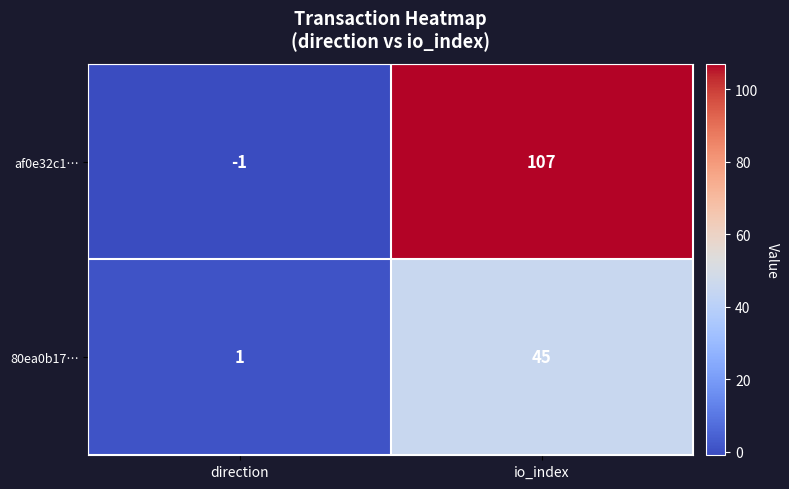

Which category has the highest value across all series?

io_index